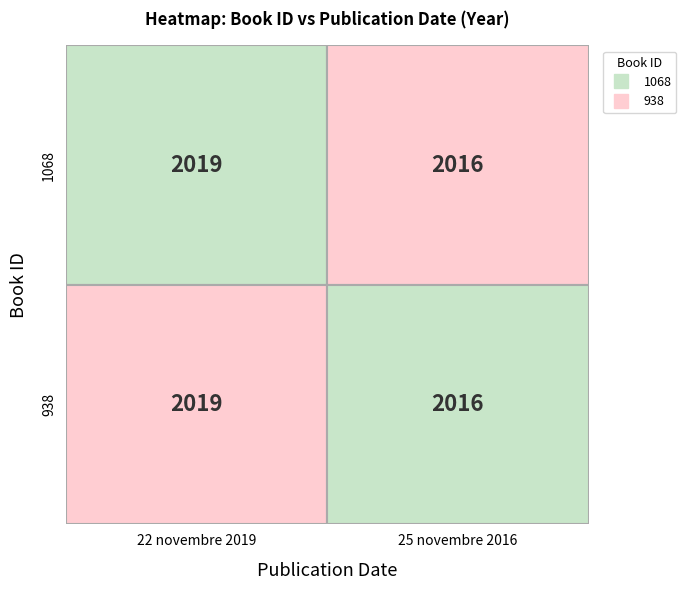

Reading left to right, list all the values displayed in this chart.

1068: 0=2019	1=2016
938: 0=2019	1=2016